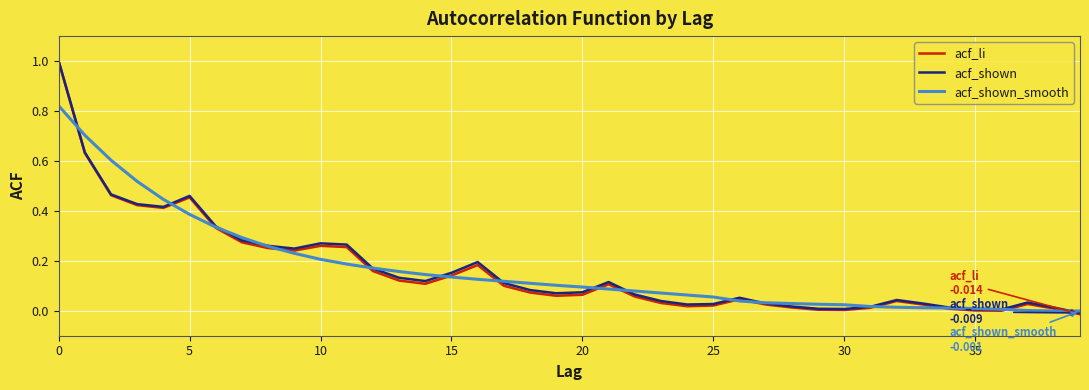

True or false: acf_li and acf_shown_smooth cross at least once.

True